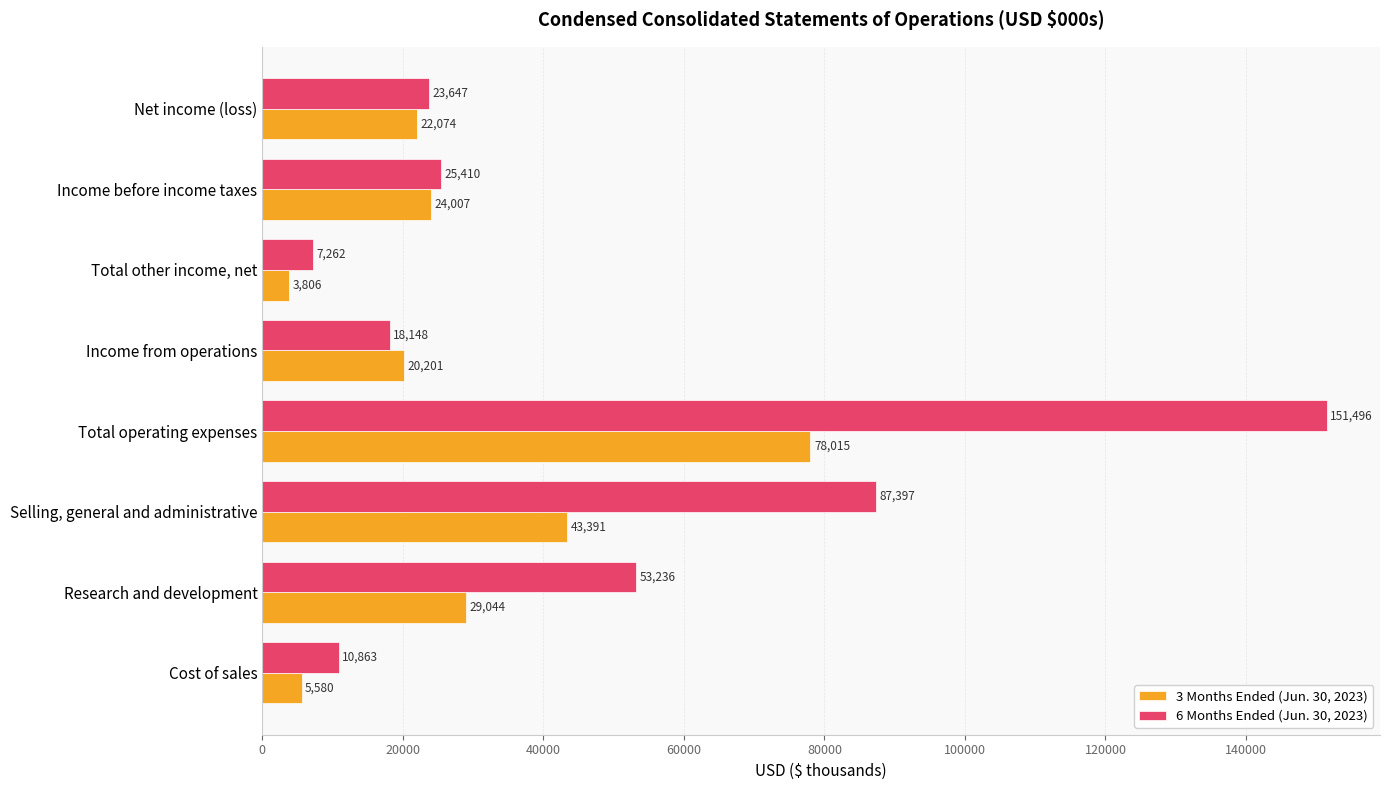

Where is 6 Months Ended (Jun. 30, 2023) nearest to the value 79379?

Selling, general and administrative